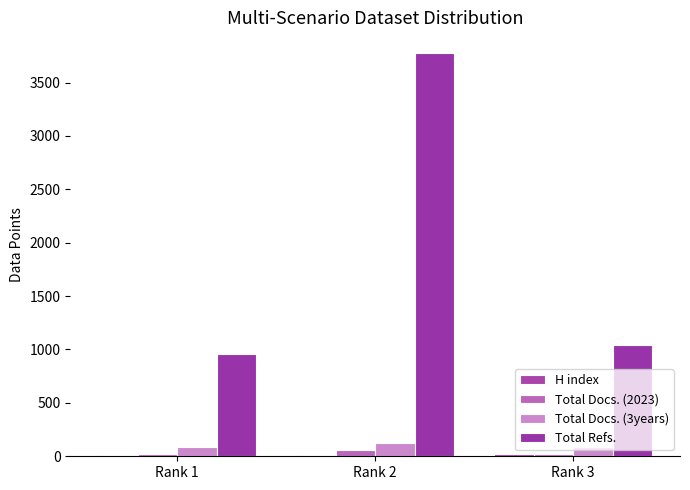

Which has a higher value, Rank 2 or Rank 1?

Rank 1